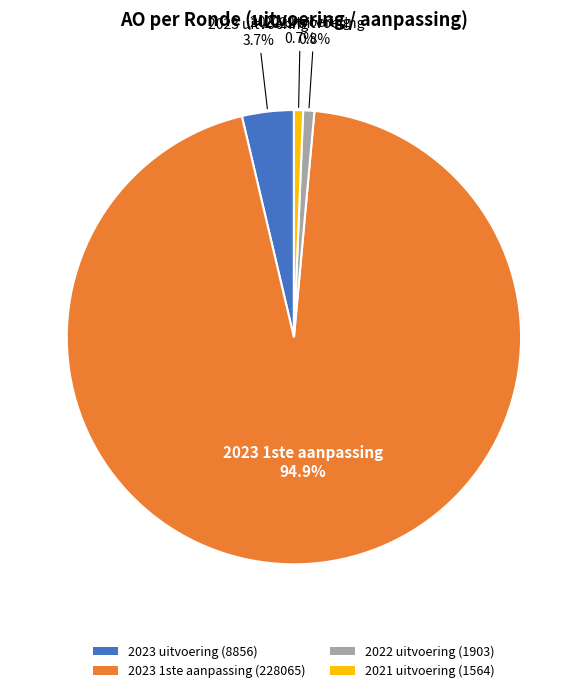

To the nearest percent, what is the difference between the 2022 uitvoering and 2023 1ste aanpassing slice percentages?

94%